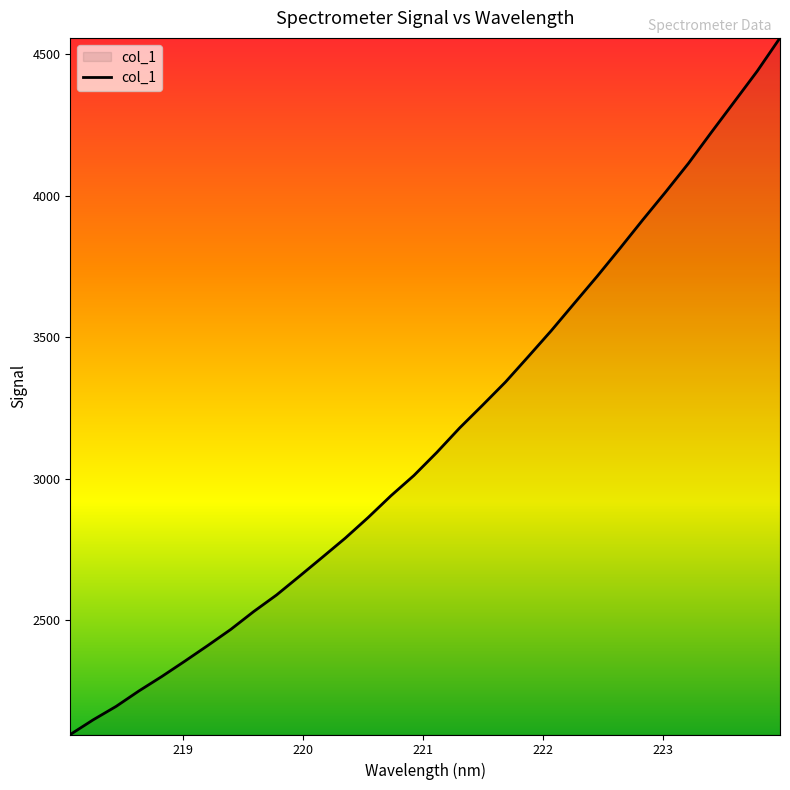

What is the maximum value shown in the chart?

4557.1